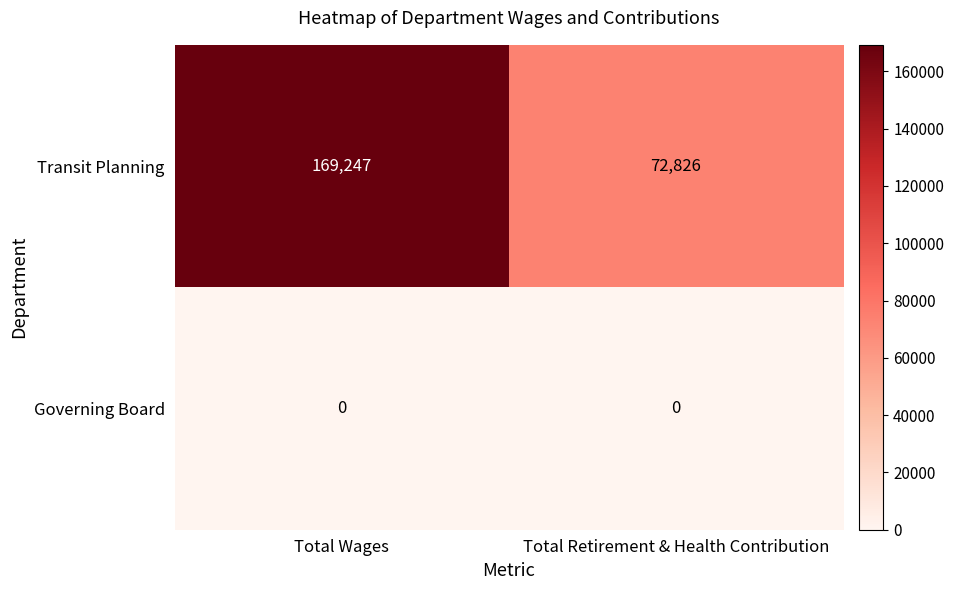

List the series in order of their overall mean, highest first.

Transit Planning, Governing Board